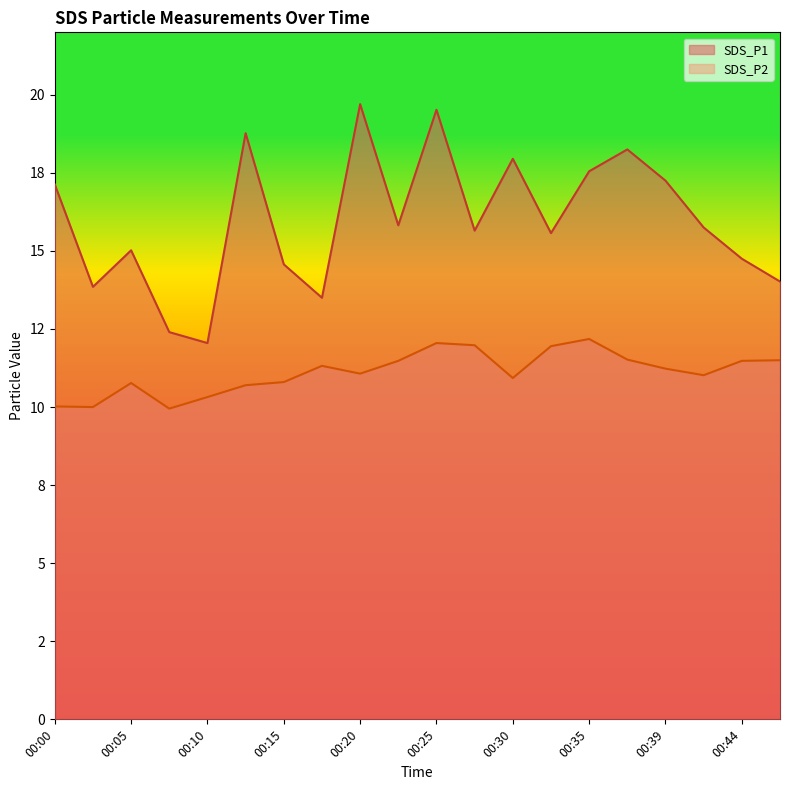

True or false: SDS_P1 and SDS_P2 intersect in this chart.

False